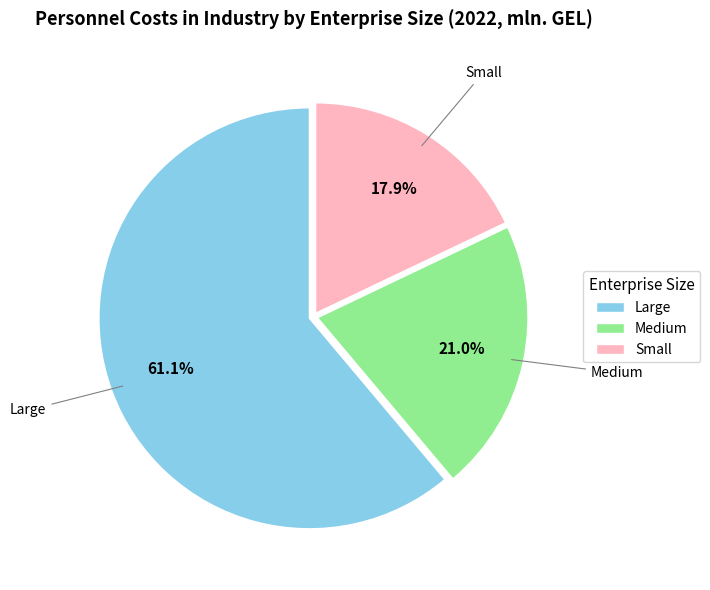

What is the ratio of the value at Medium to the value at Small?

1.2